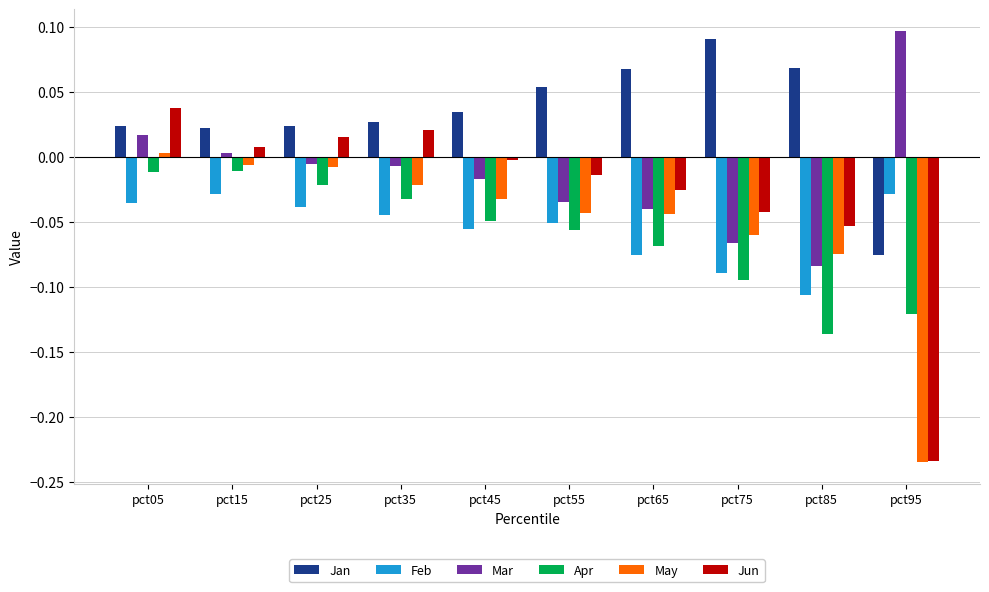

The value of Feb at pct35 is -0.0. True or false?

True